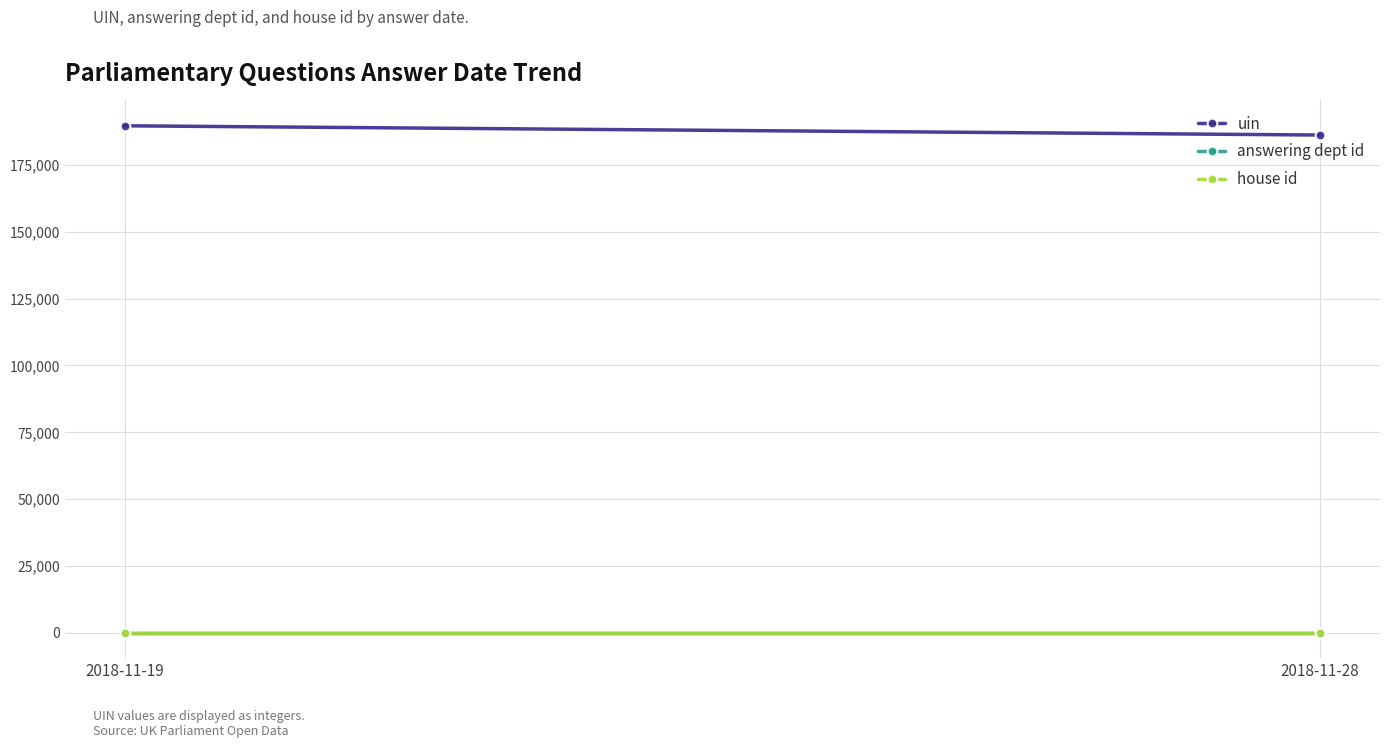

Which category has the lowest value in the uin series?

2018-11-28